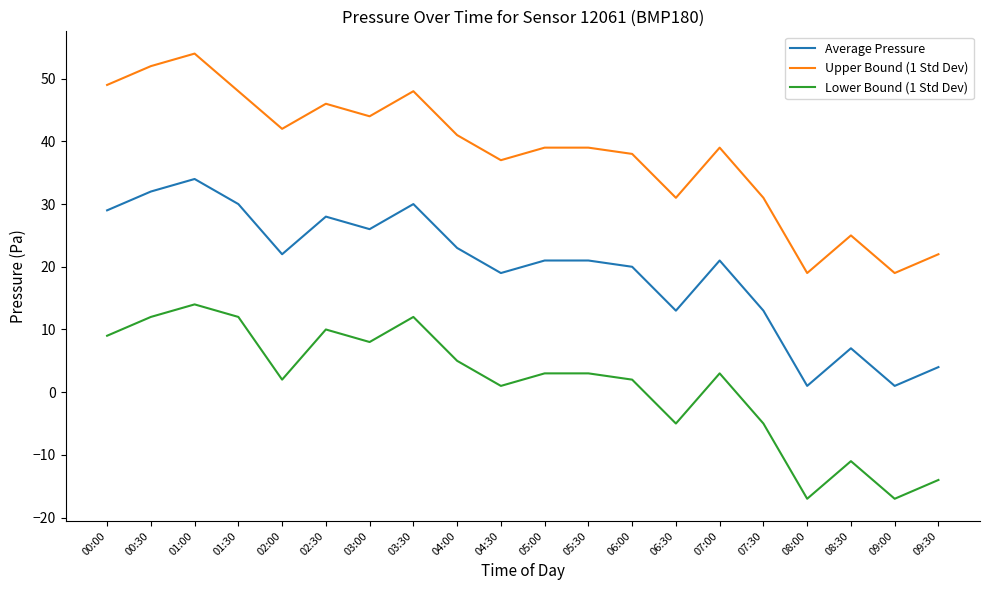

How many categories are shown in the chart?

20